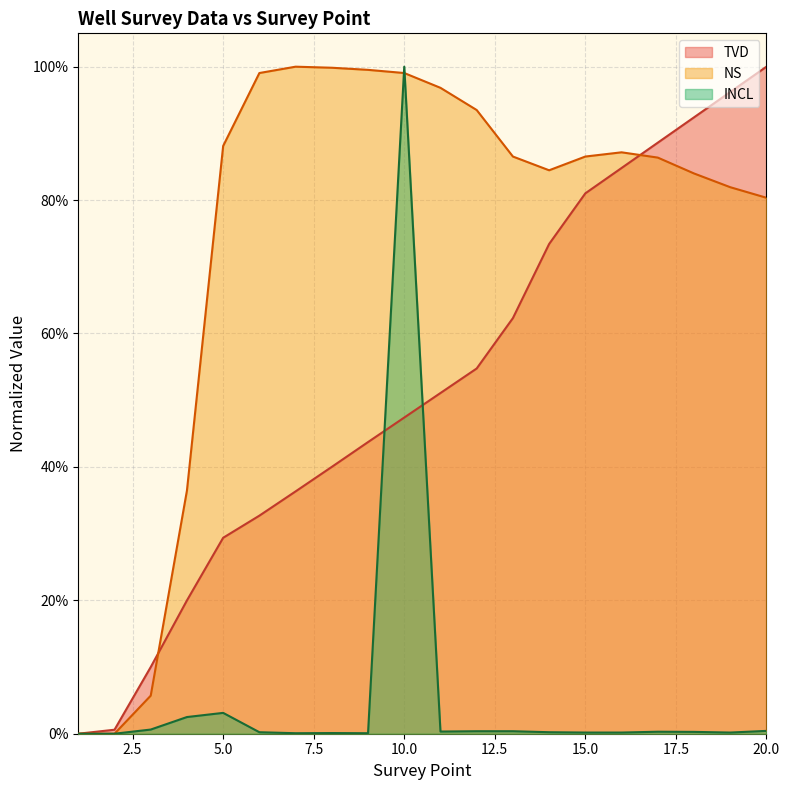

In INCL, how many points are lower than both neighbors (excluding endpoints)?

4